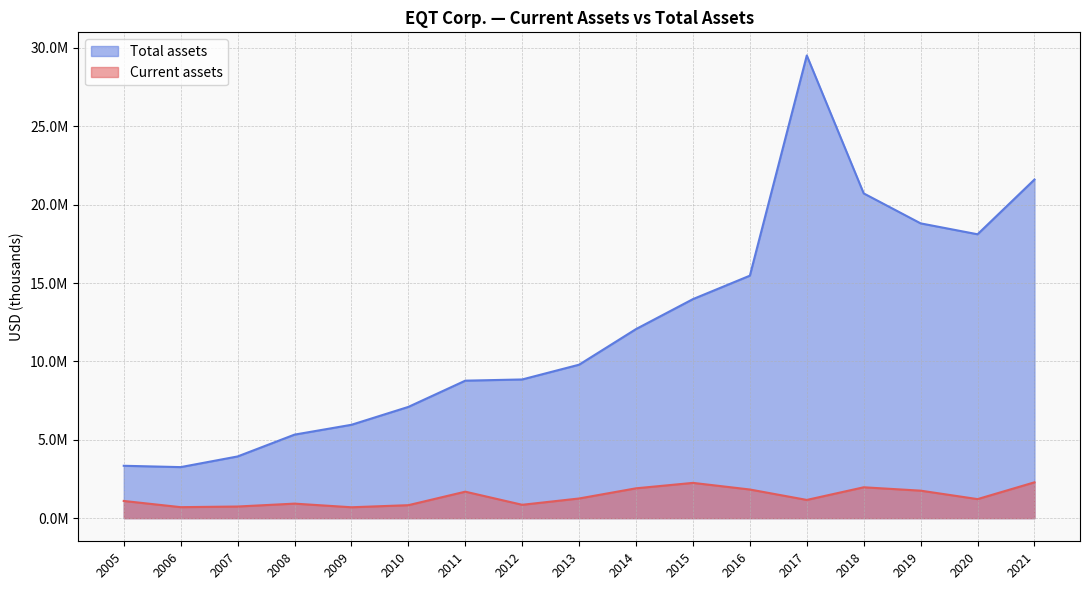

True or false: Total assets and Current assets cross at least once.

False